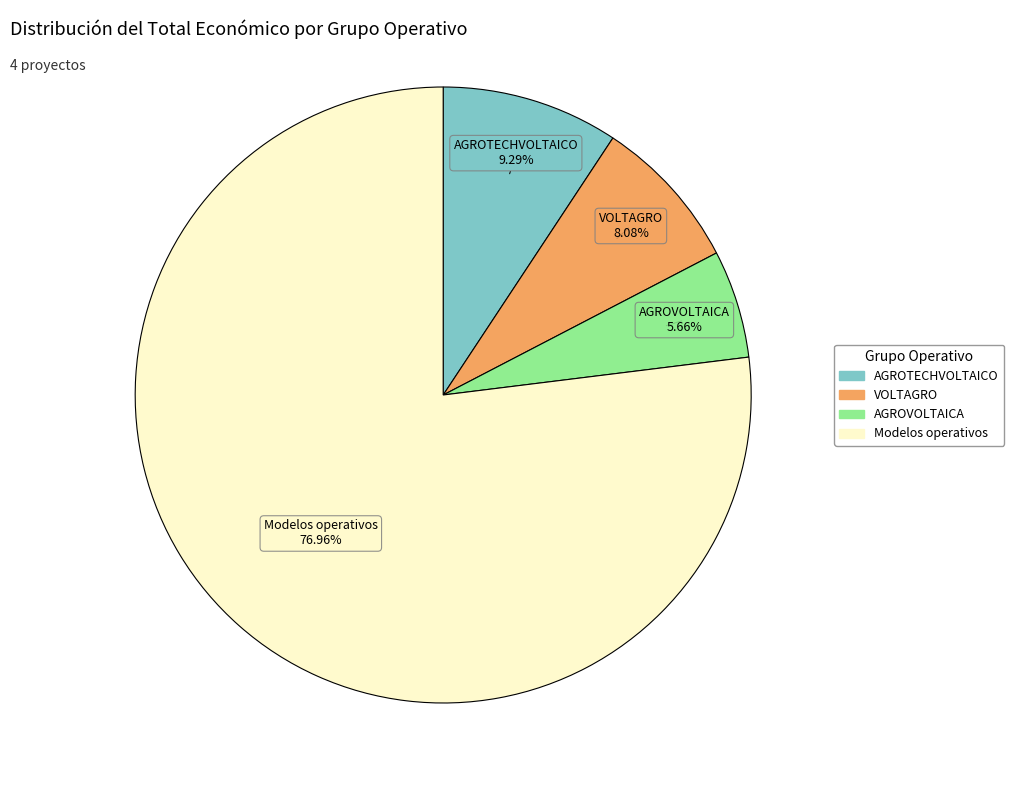

What percentage is the AGROTECHVOLTAICO slice, to the nearest percent?

9%